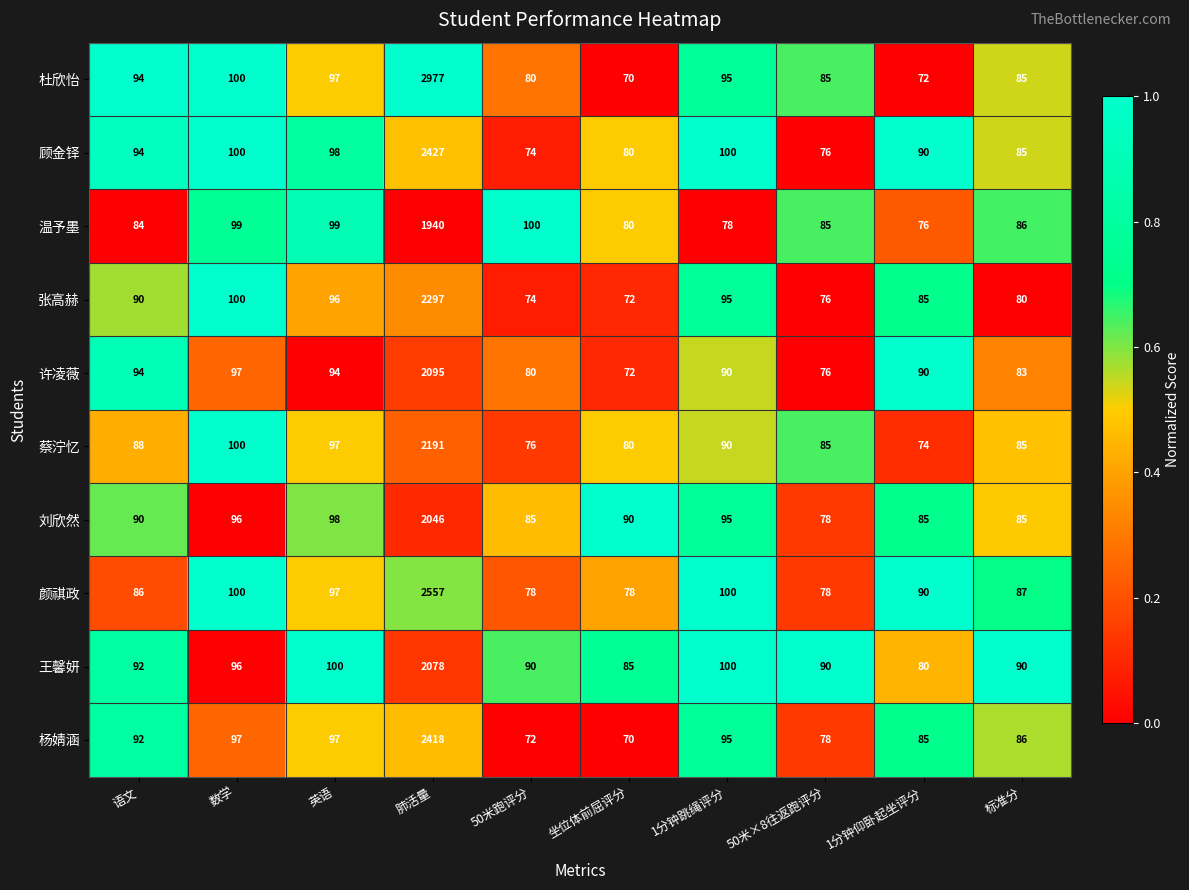

What is the difference between the highest and lowest values at 1分钟仰卧起坐评分?

18